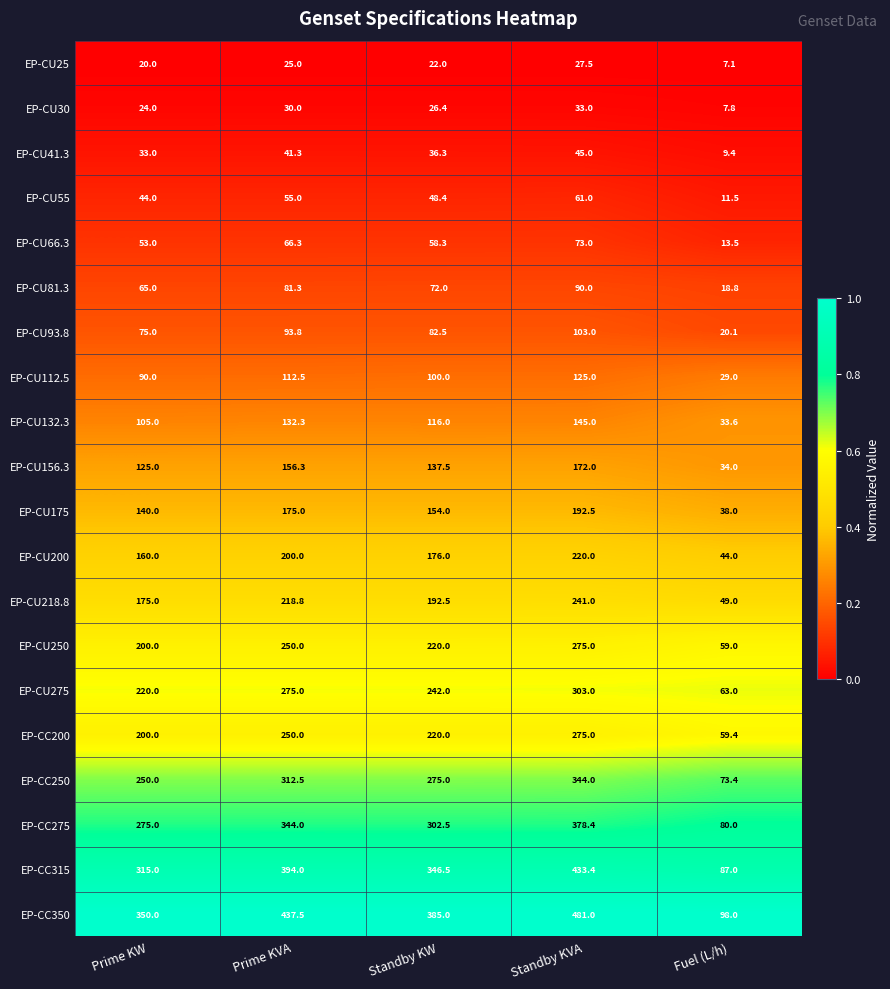

What is the sum of the EP-CC315 values at Fuel (L/h) and Prime KW?

402.0